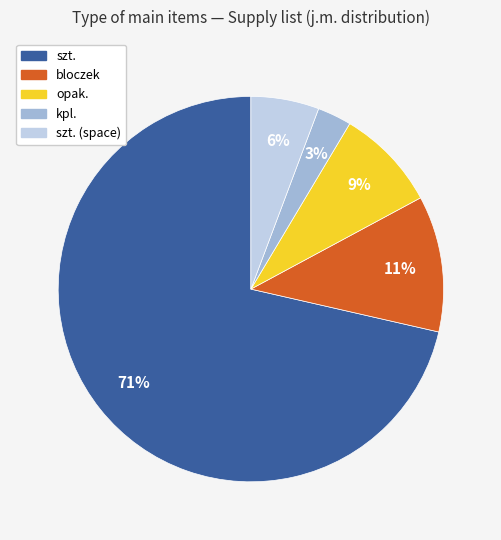

Is there a majority slice in this chart?

Yes